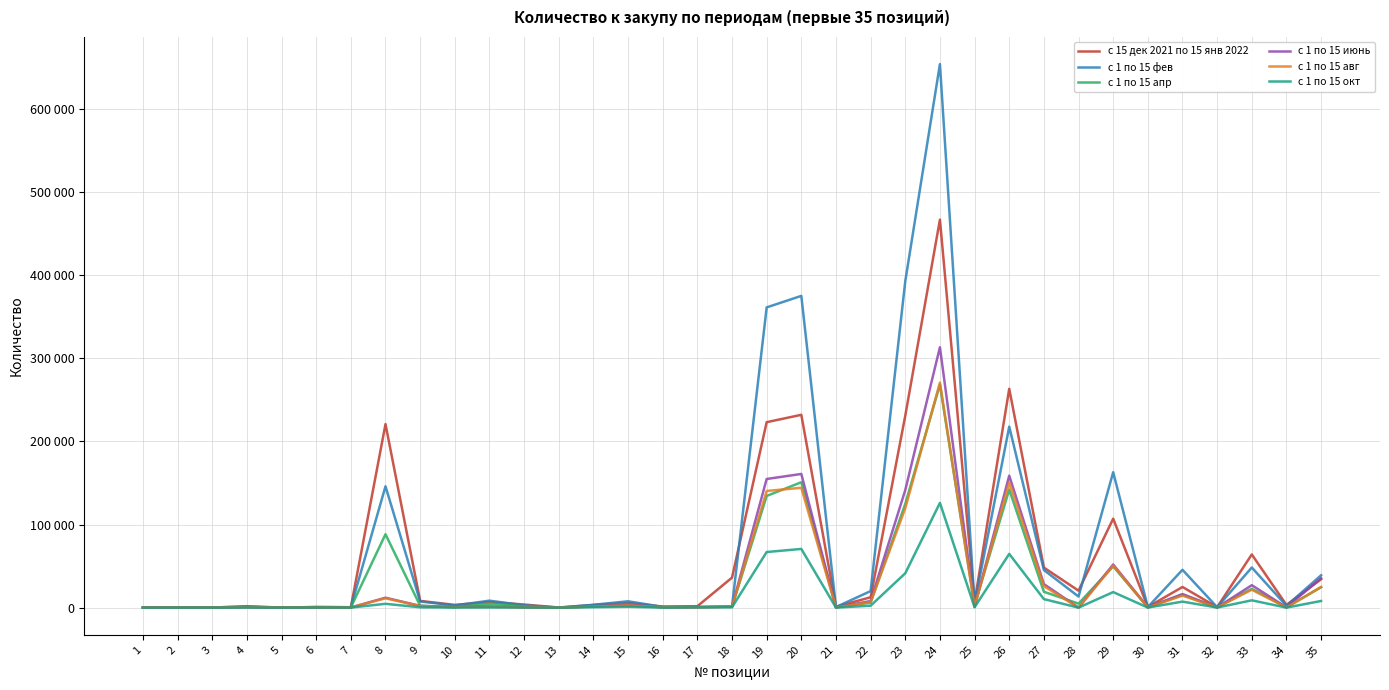

At which category does the chart reach its peak across all series?

24